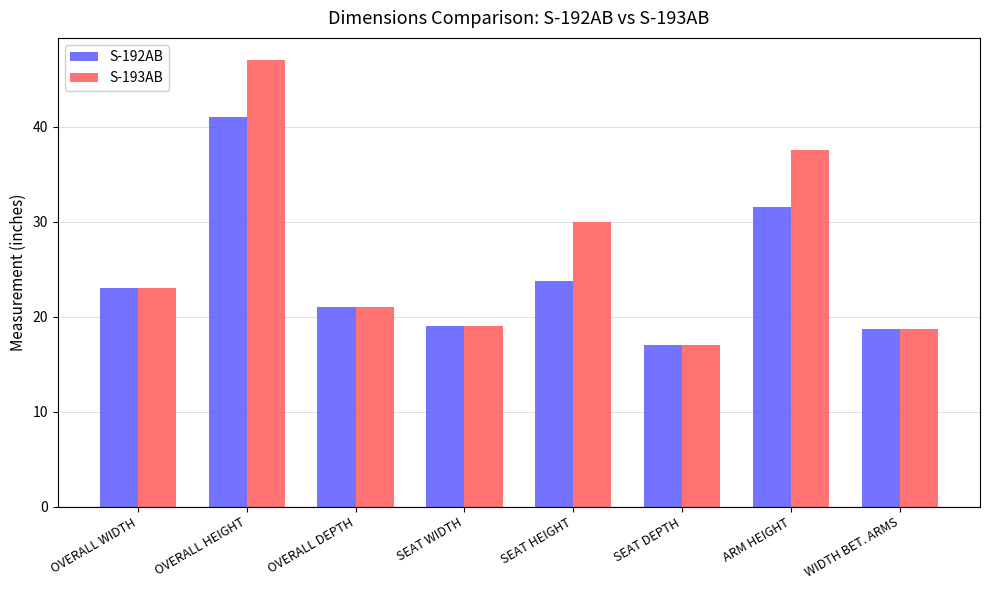

At ARM HEIGHT, list the series in order from smallest to largest.

S-192AB, S-193AB